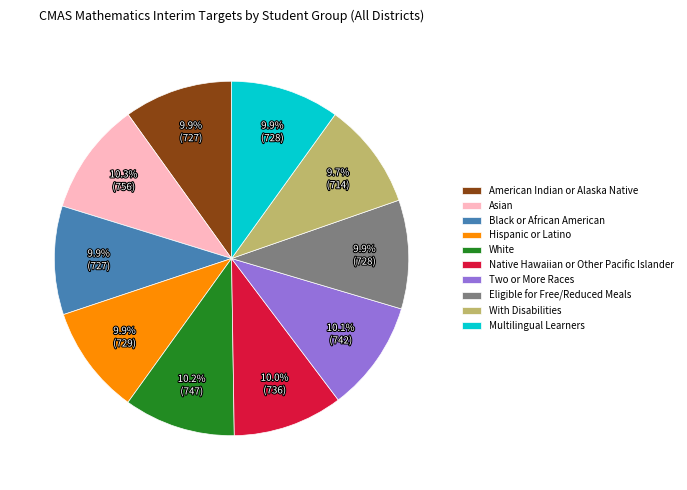

What is the ratio of the value at American Indian or Alaska Native to the value at Black or African American?

1.0